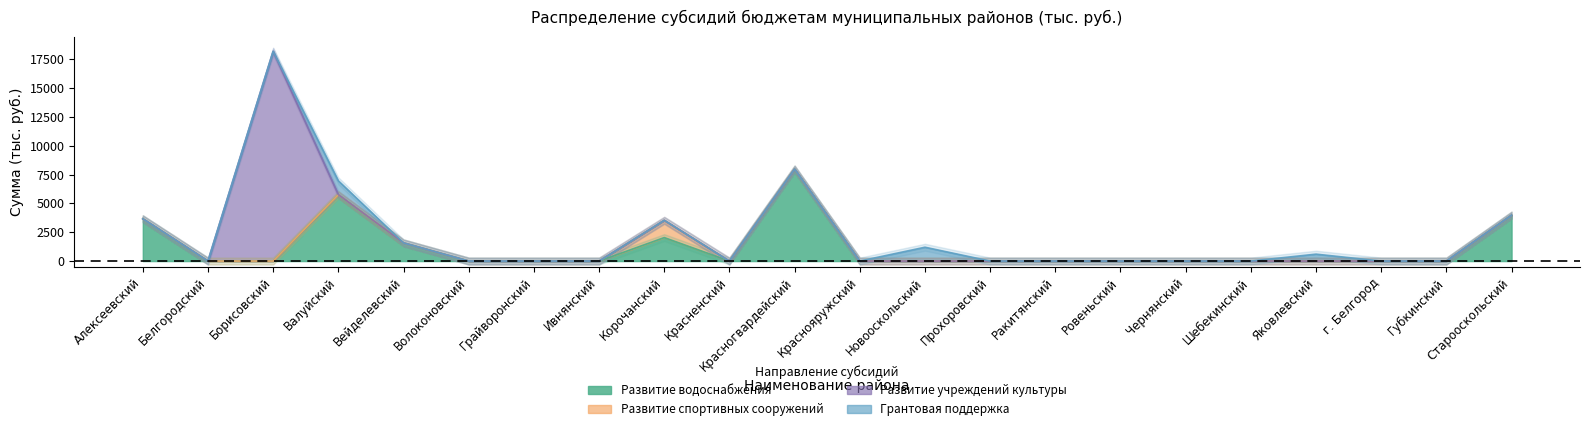

The value of Грантовая поддержка at Губкинский is -394. True or false?

False